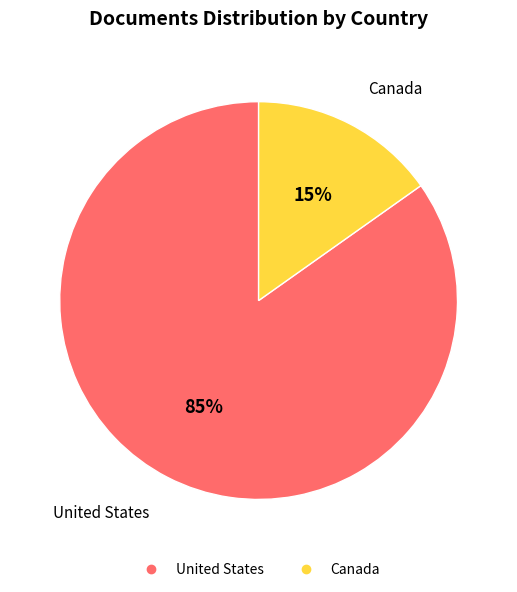

Does any single category account for the majority?

Yes